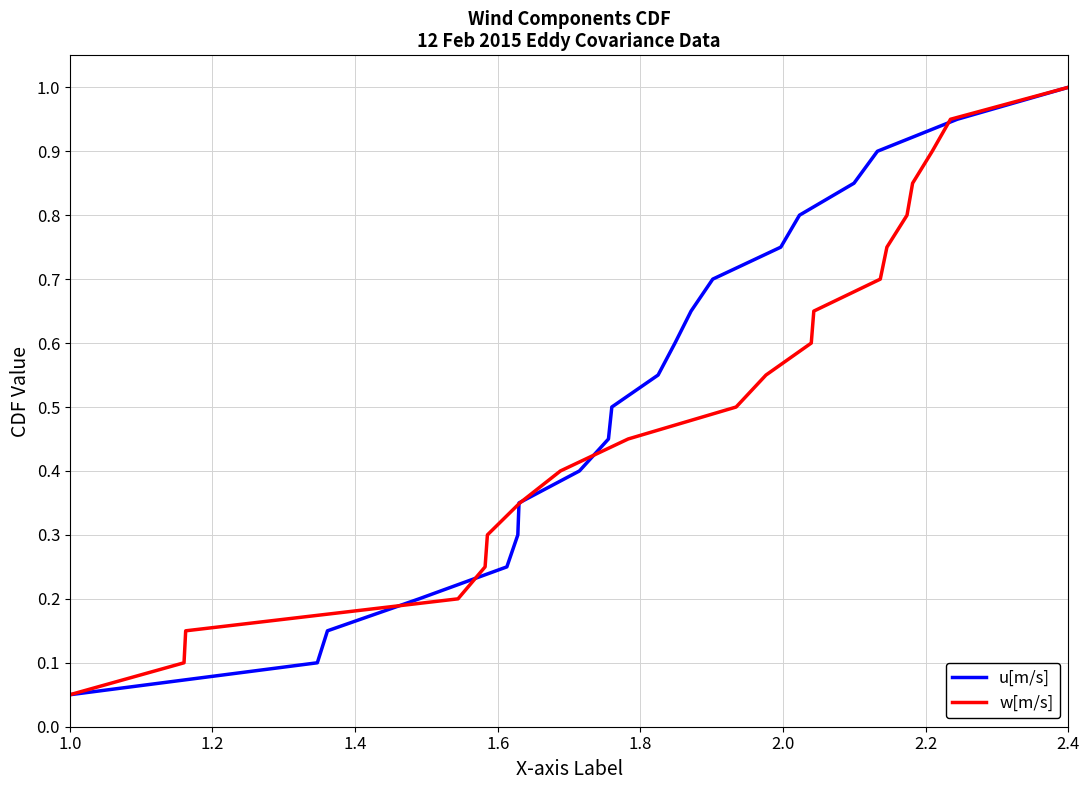

Where is u[m/s] nearest to the value 0?

1.0